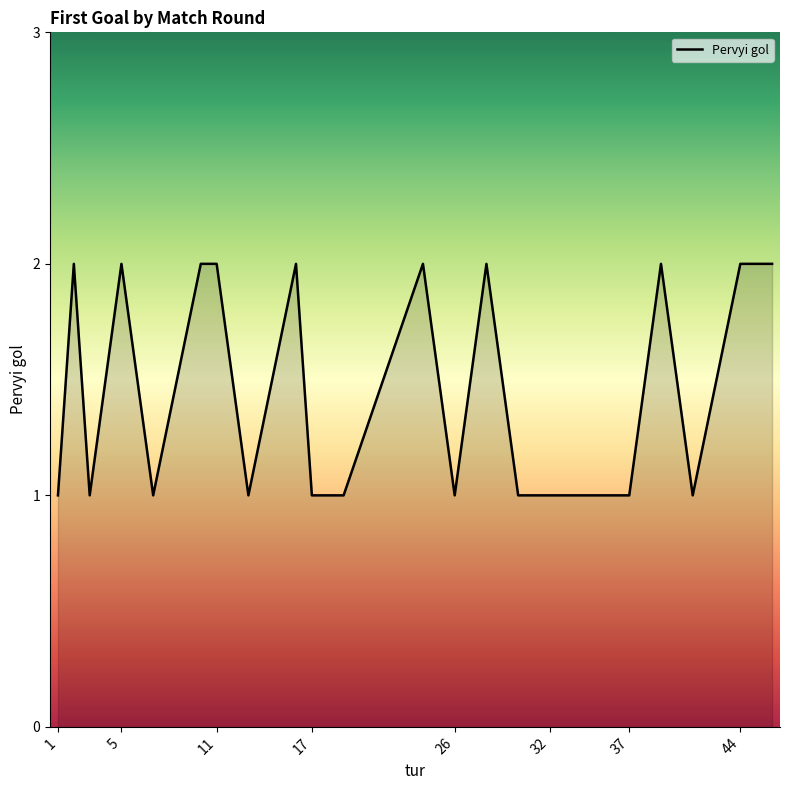

Reading left to right, what are all the values shown in this chart?

1	2	1	2	1	2	2	1	2	1	1	2	1	2	1	1	1	1	1	2	1	2	2